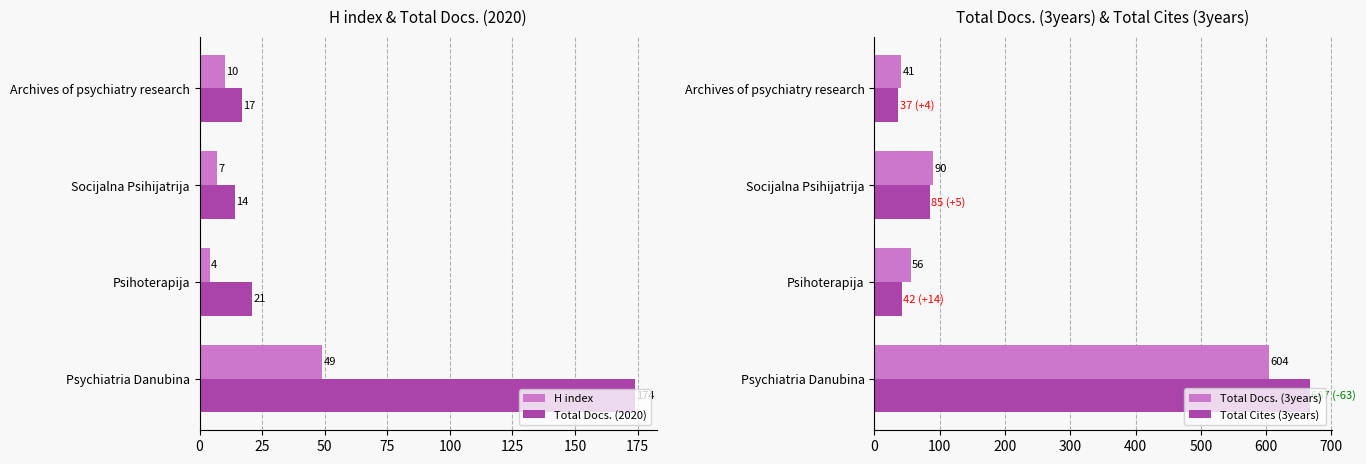

What is the sum of all Total Docs. (3years) values?

791